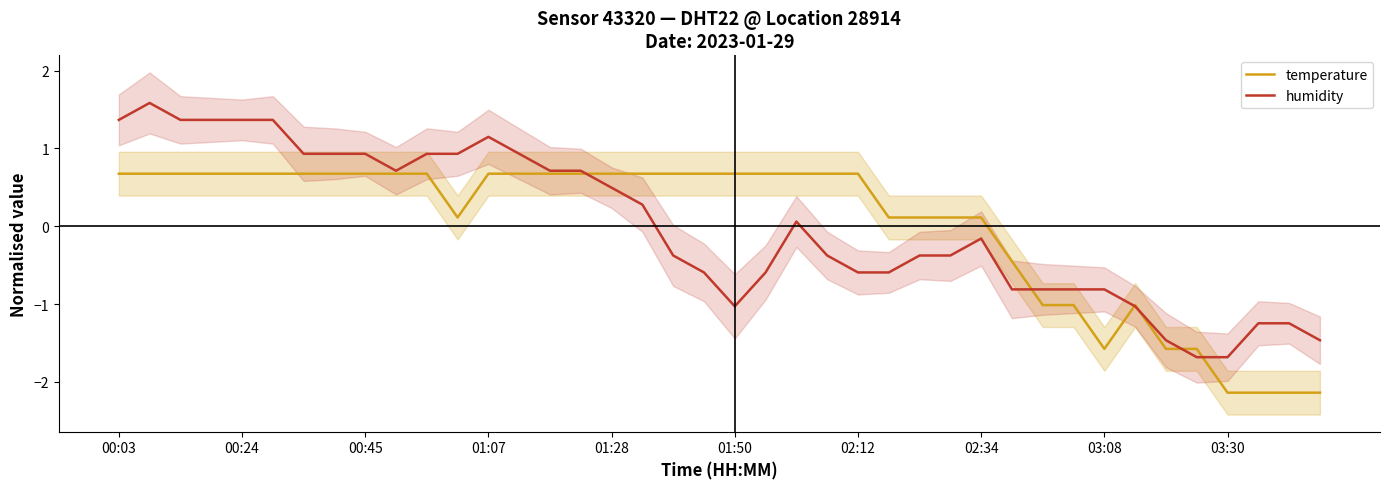

Which series changed the most between 11 and 35?

humidity